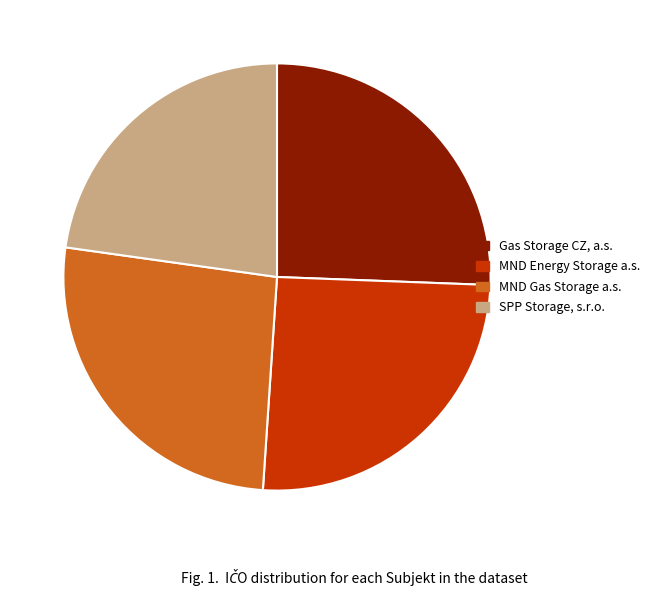

Is there any slice that represents more than half of the pie?

No